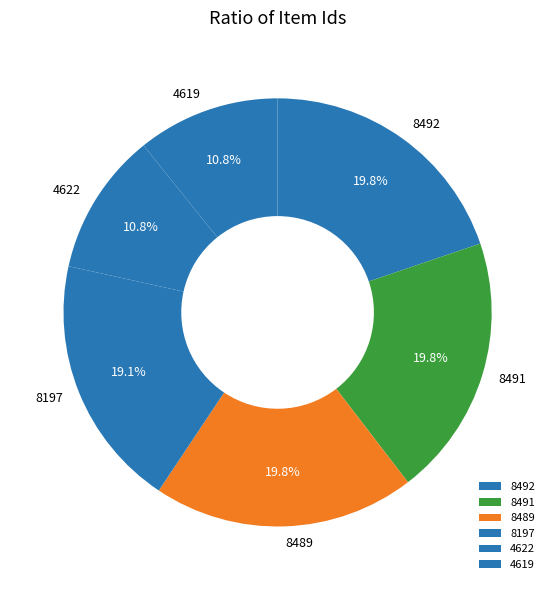

To the nearest percent, what is the combined percentage of 8197 and 8489?

39%